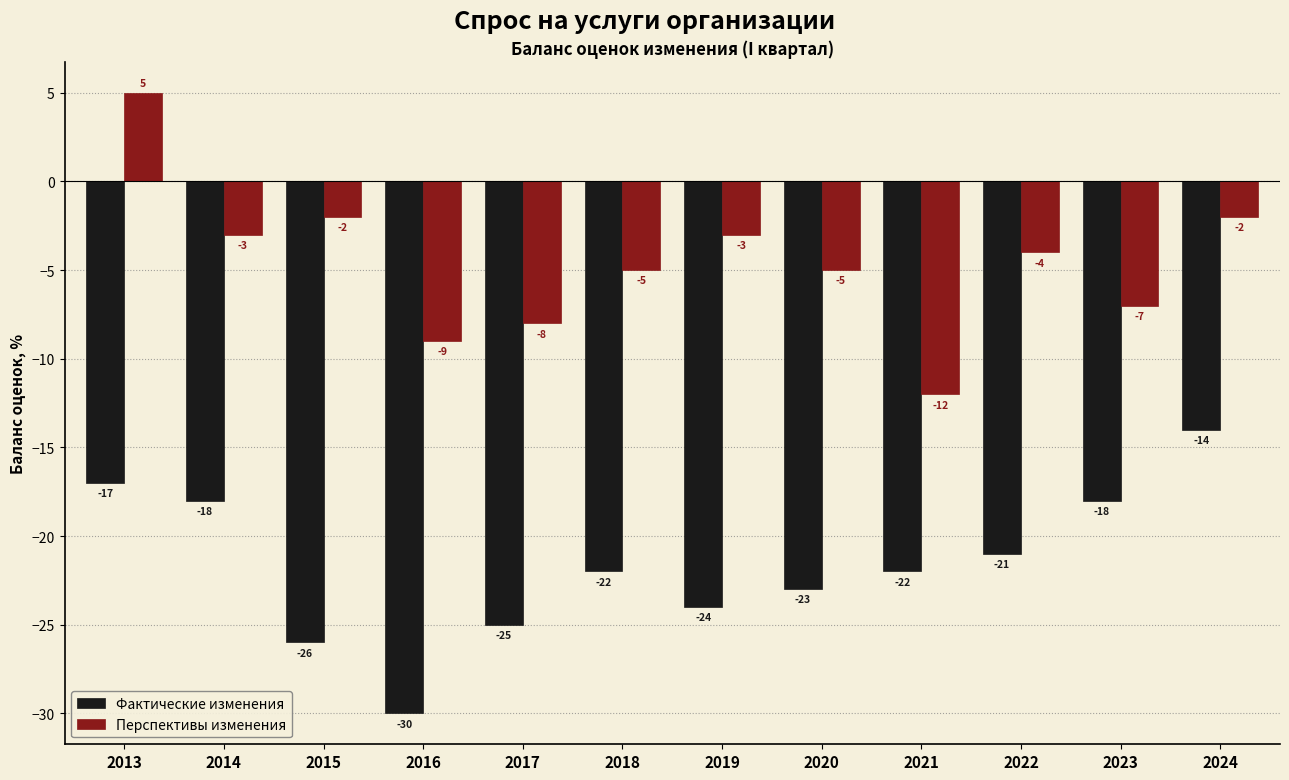

What is the value of the Перспективы изменения bar at the 12th from the left?

-2